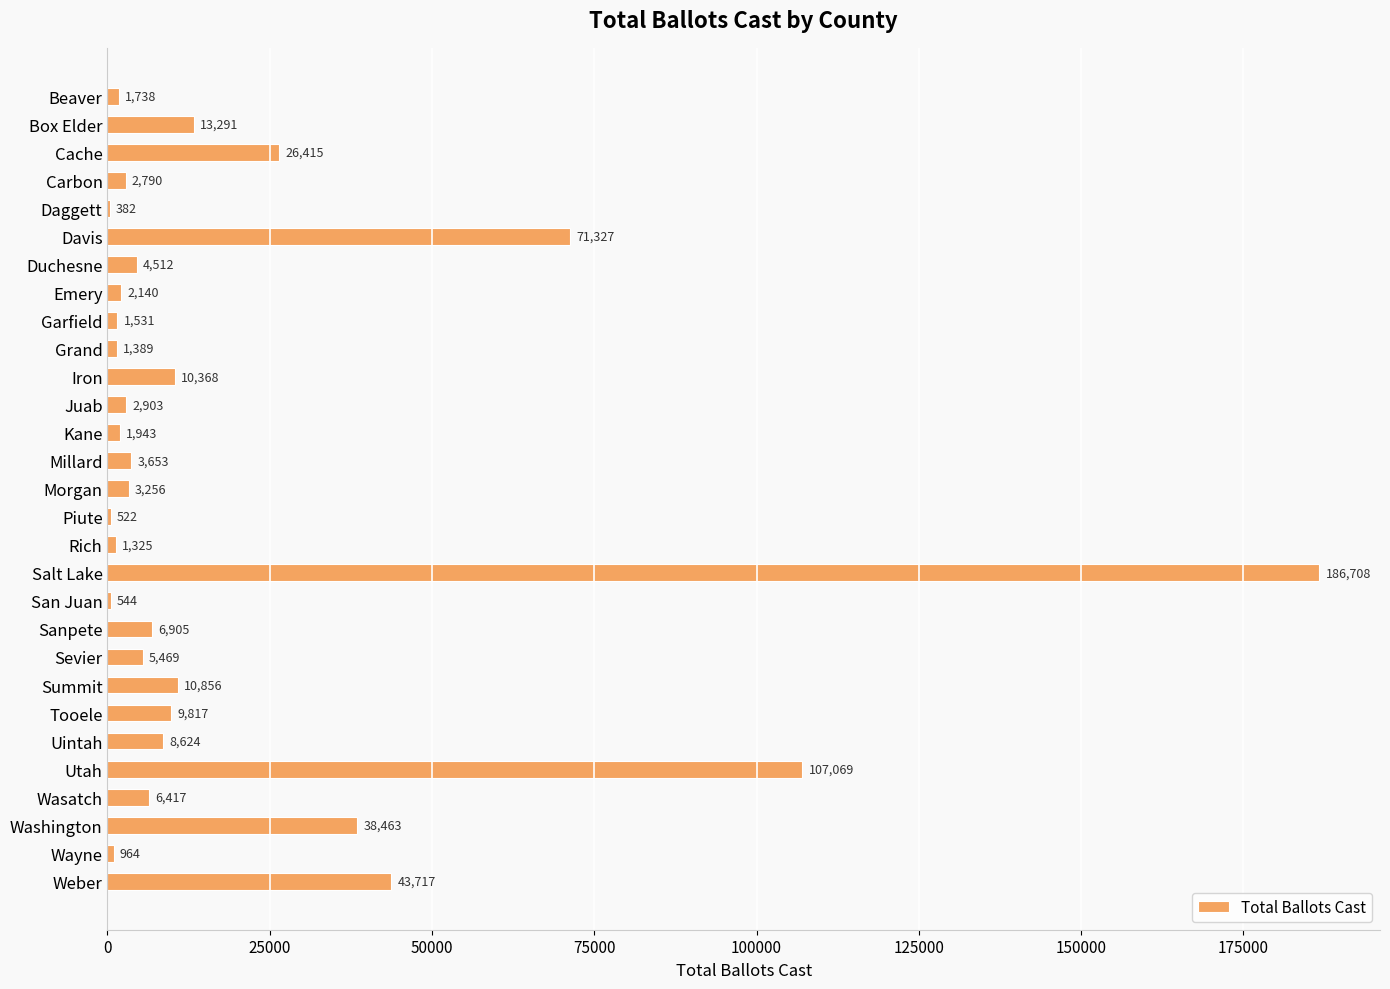

At which category does the chart reach its peak across all series?

Salt Lake